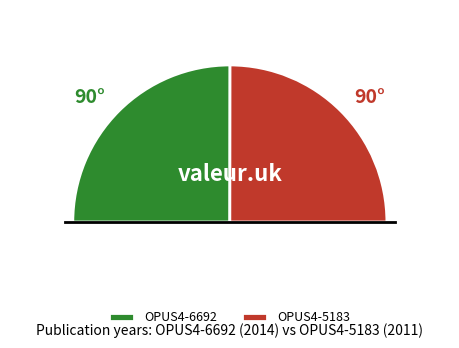

Which slice is the smallest?

OPUS4-5183